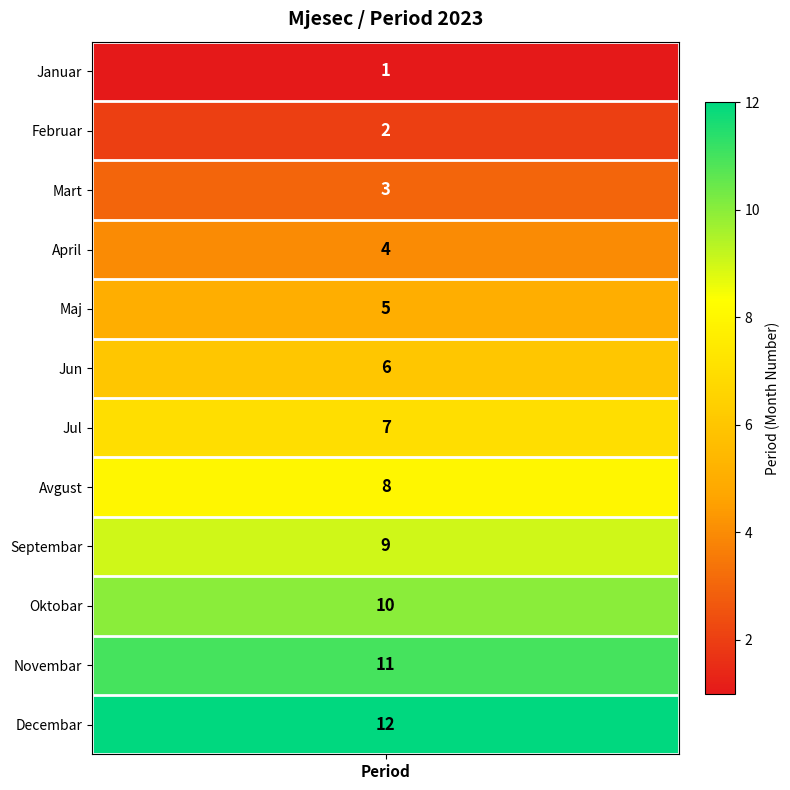

What is the difference between the second highest and second lowest values in the 2 series?

9